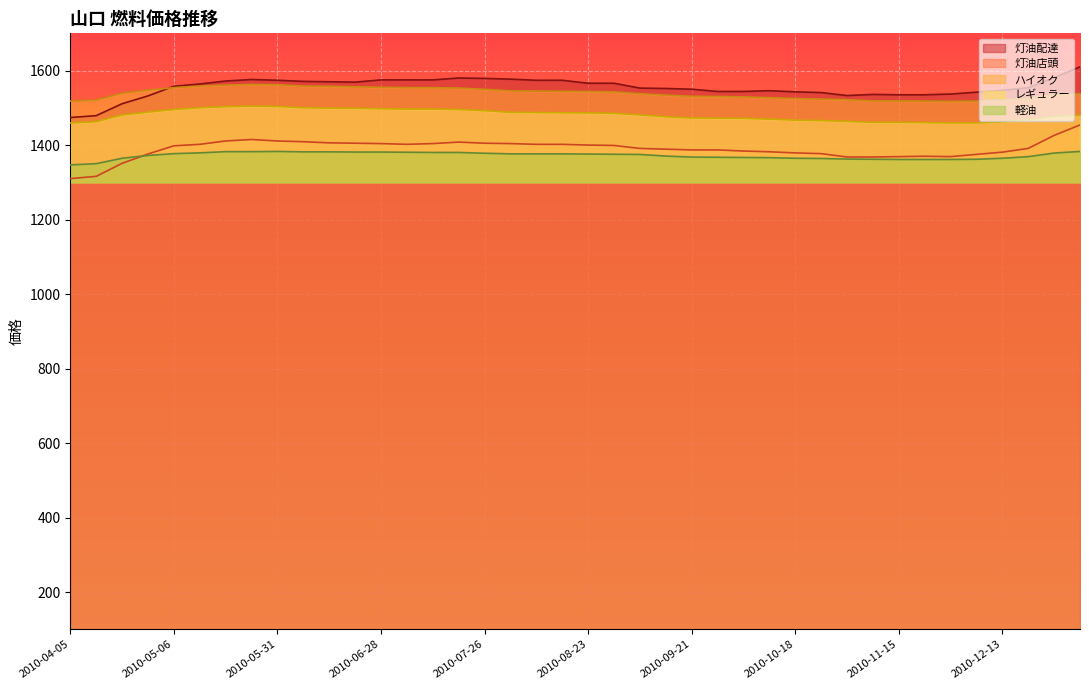

Reading right to left, list all the values displayed in this chart.

灯油店頭: 1454.0	1426.0	1391.0	1381.0	1375.0	1369.0	1370.0	1369.0	1368.0	1368.0	1377.0	1379.0	1382.0	1384.0	1387.0	1387.0	1389.0	1391.0	1399.0	1400.0	1402.0	1402.0	1404.0	1405.0	1408.0	1404.0	1402.0	1404.0	1405.0	1406.0	1409.0	1411.0	1415.0	1411.0	1402.0	1398.0	1376.0	1351.0	1316.0	1310.0
灯油配達: 1610.0	1581.0	1554.0	1547.0	1542.0	1537.0	1535.0	1535.0	1536.0	1533.0	1541.0	1543.0	1546.0	1544.0	1544.0	1550.0	1552.0	1553.0	1566.0	1566.0	1574.0	1574.0	1577.0	1579.0	1580.0	1575.0	1575.0	1575.0	1569.0	1570.0	1571.0	1574.0	1576.0	1572.0	1564.0	1558.0	1532.0	1511.0	1479.0	1474.0
レギュラー: 1479.8	1476.6	1468.0	1462.6	1459.4	1459.4	1460.5	1461.0	1461.0	1463.7	1465.8	1466.9	1469.6	1471.8	1472.3	1472.8	1476.1	1480.9	1485.2	1486.3	1486.8	1487.4	1487.9	1492.2	1495.5	1496.5	1496.5	1497.6	1498.7	1499.2	1500.3	1503.5	1504.6	1503.0	1500.3	1495.5	1488.5	1480.9	1462.6	1459.4
軽油: 1382.9	1378.6	1368.9	1364.6	1361.9	1361.4	1361.4	1361.4	1361.9	1362.5	1364.1	1364.6	1366.2	1366.8	1367.3	1367.8	1370.5	1374.8	1375.4	1375.9	1376.5	1376.5	1376.5	1378.1	1380.2	1380.2	1380.8	1381.3	1381.3	1381.8	1381.8	1382.9	1382.4	1382.4	1379.2	1377.0	1372.2	1364.6	1350.1	1346.8
ハイオク: 1538.0	1534.8	1526.2	1520.8	1518.1	1517.5	1518.1	1518.6	1518.6	1521.8	1523.5	1525.1	1527.2	1529.4	1530.5	1531.0	1534.2	1538.0	1542.8	1543.9	1544.5	1545.0	1545.5	1549.8	1553.1	1554.2	1554.2	1555.2	1556.3	1557.9	1558.5	1562.2	1562.8	1561.2	1558.5	1554.2	1547.7	1539.1	1520.8	1518.1